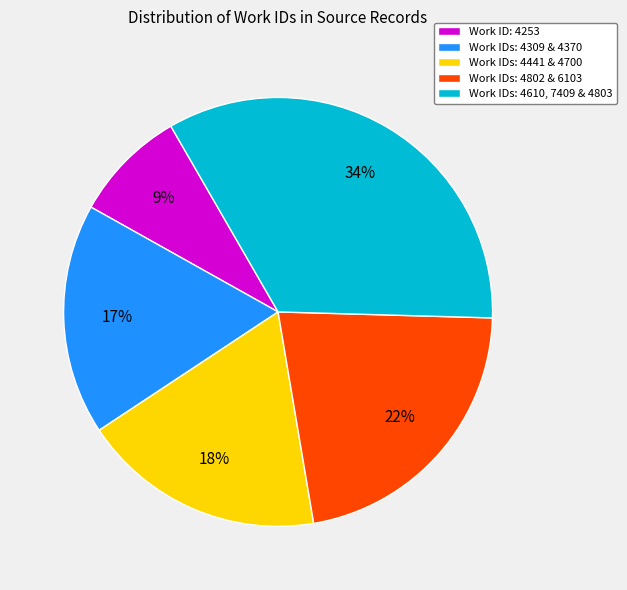

To the nearest percent, what is the average slice percentage?

20%